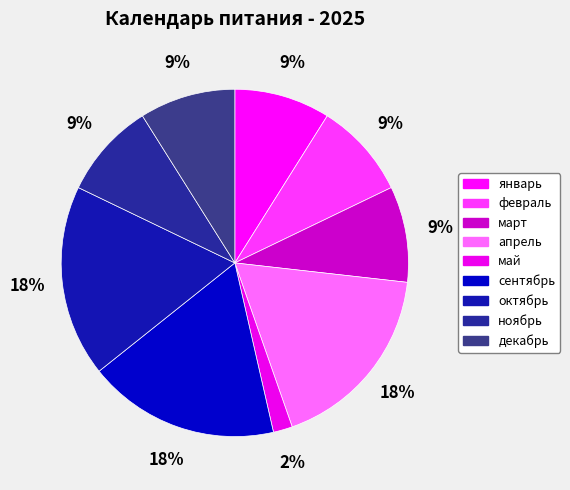

Which category has the biggest portion of the pie?

апрель